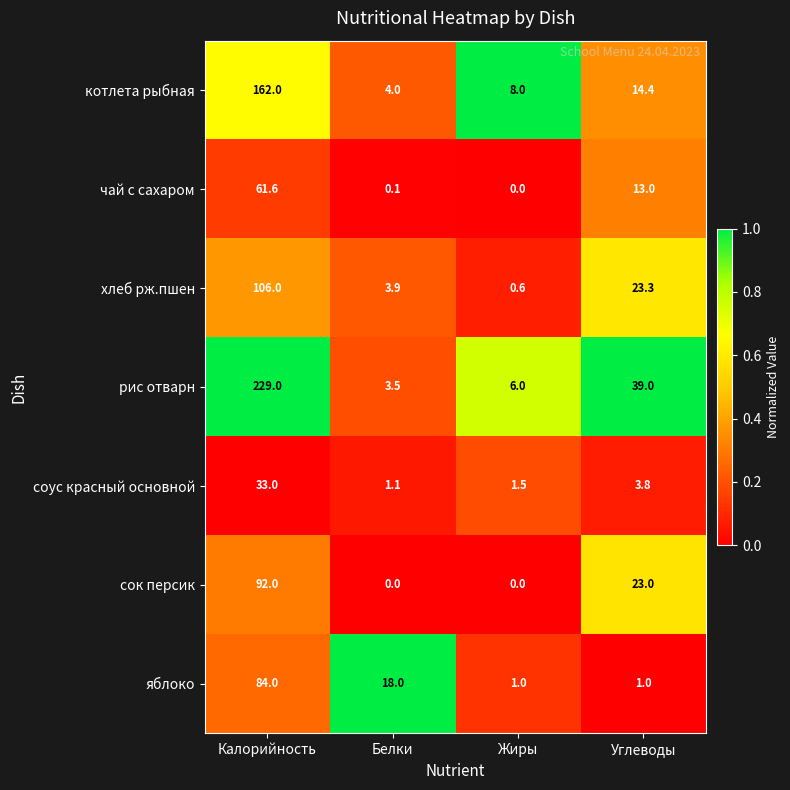

List the series in order of their peak value, lowest first.

соус красный основной, чай с сахаром, яблоко, cок персик, хлеб рж.пшен, котлета рыбная, рис отварн